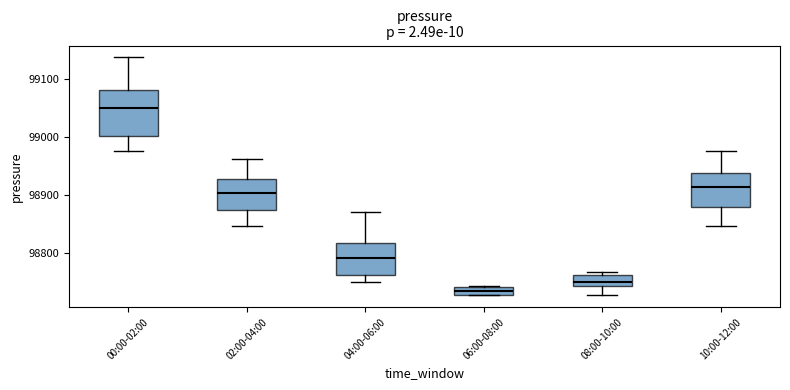

Which box is the tallest, from its lower edge to its upper edge?

00:00-02:00